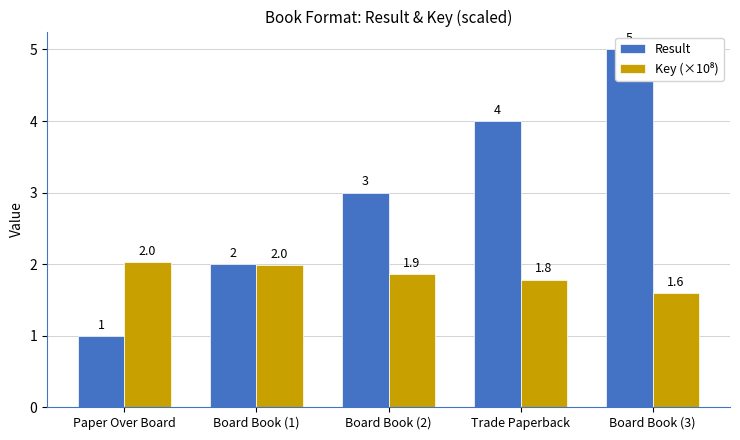

Is it true that Key (×10⁸) equals 2.7 at Board Book (3)?

False